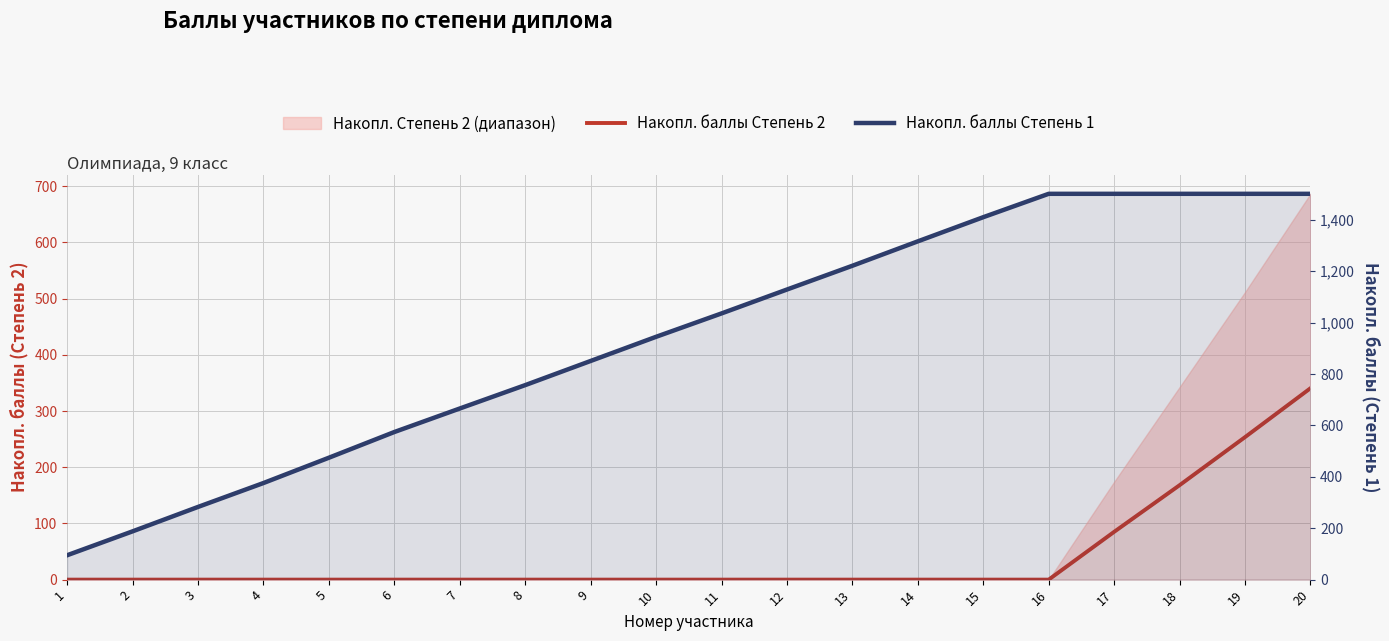

Which series has the widest spread of values?

Накопл. баллы Степень 1